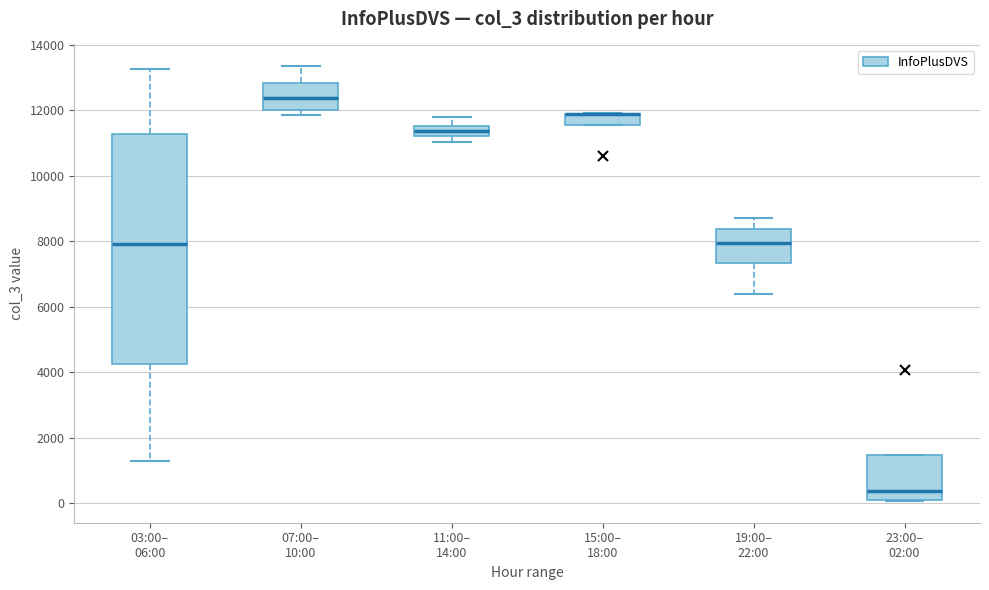

Which box is the tallest, from its lower edge to its upper edge?

03:00– 06:00